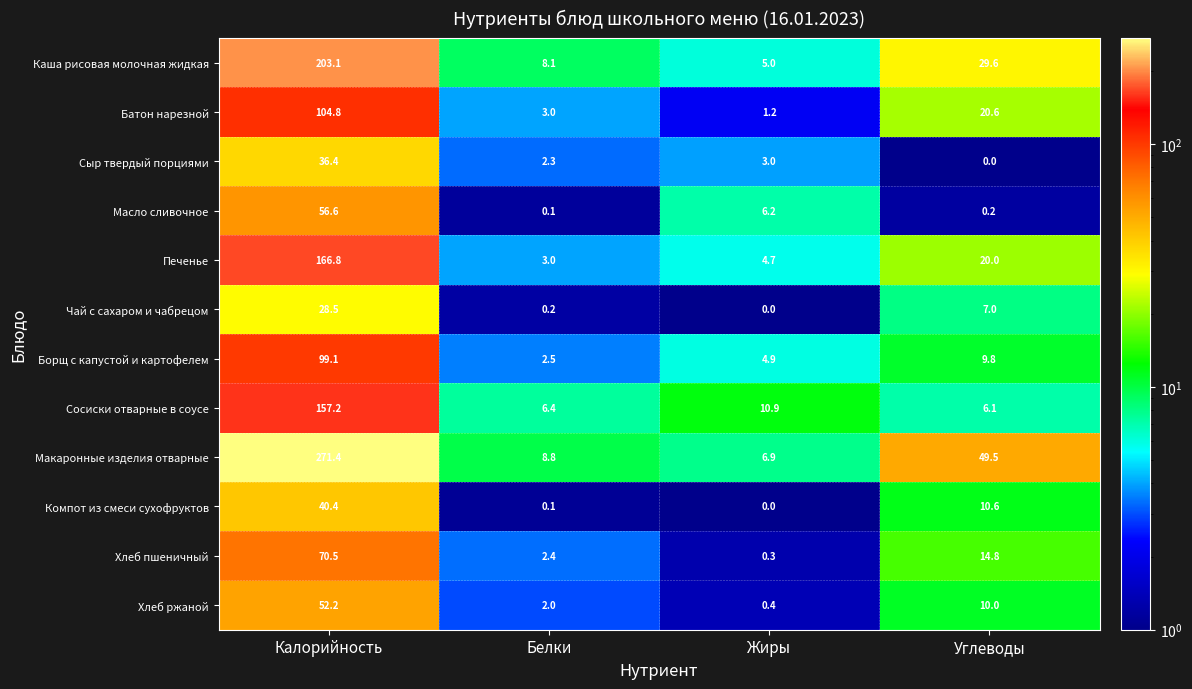

Between Белки and Жиры, which series saw the biggest shift?

Масло сливочное